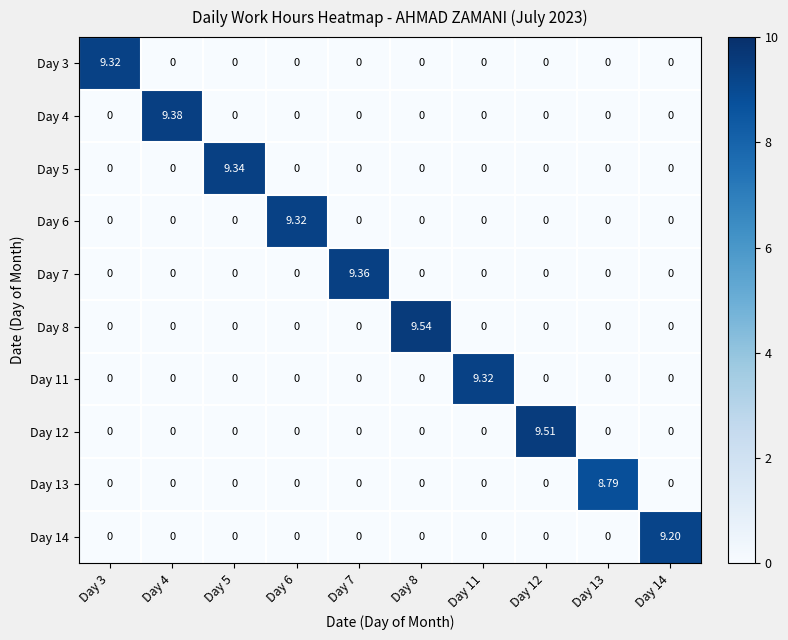

Which has a higher value, Day 7 or Day 11?

Day 7